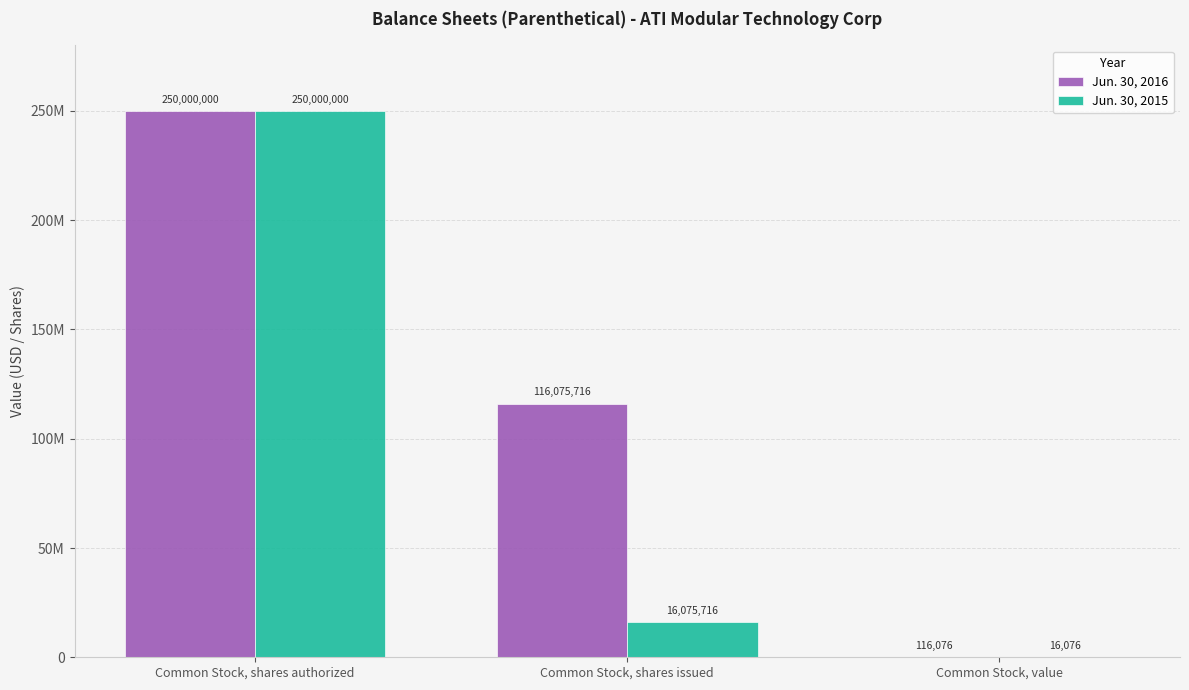

What is the label of the 2nd bar from the right?

Common Stock, shares issued